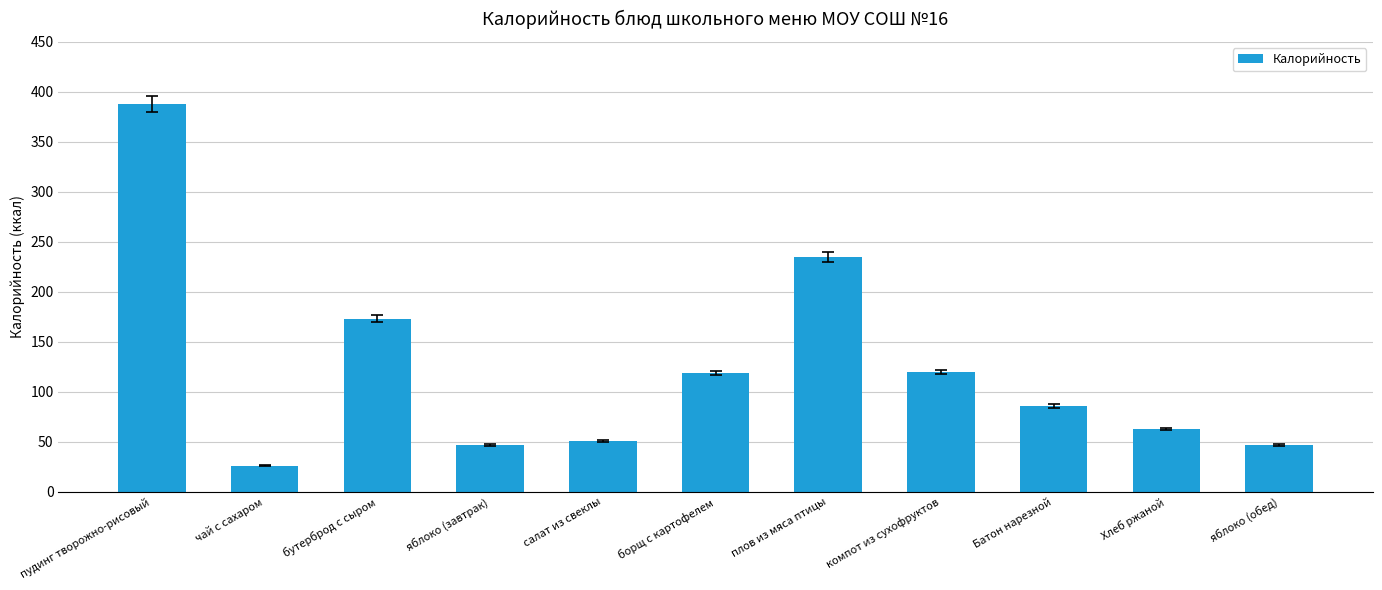

Which label corresponds to the largest value in the chart?

пудинг творожно-рисовый